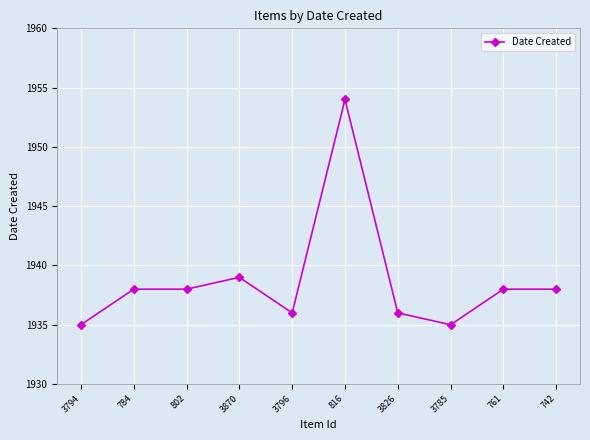

What is the approximate value at 3785, to the nearest 10?

1940